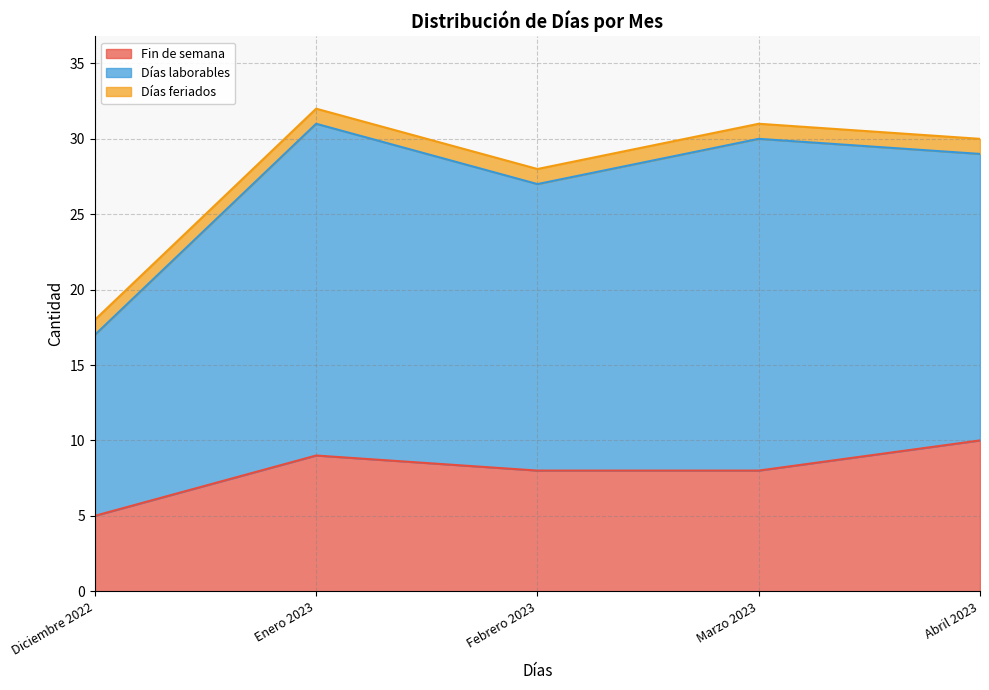

How many data points in Fin de semana are less than 8?

1